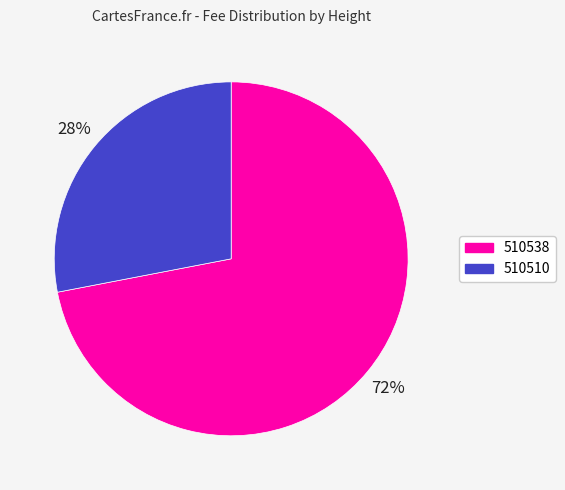

To the nearest percent, what portion does 510510 represent?

28%